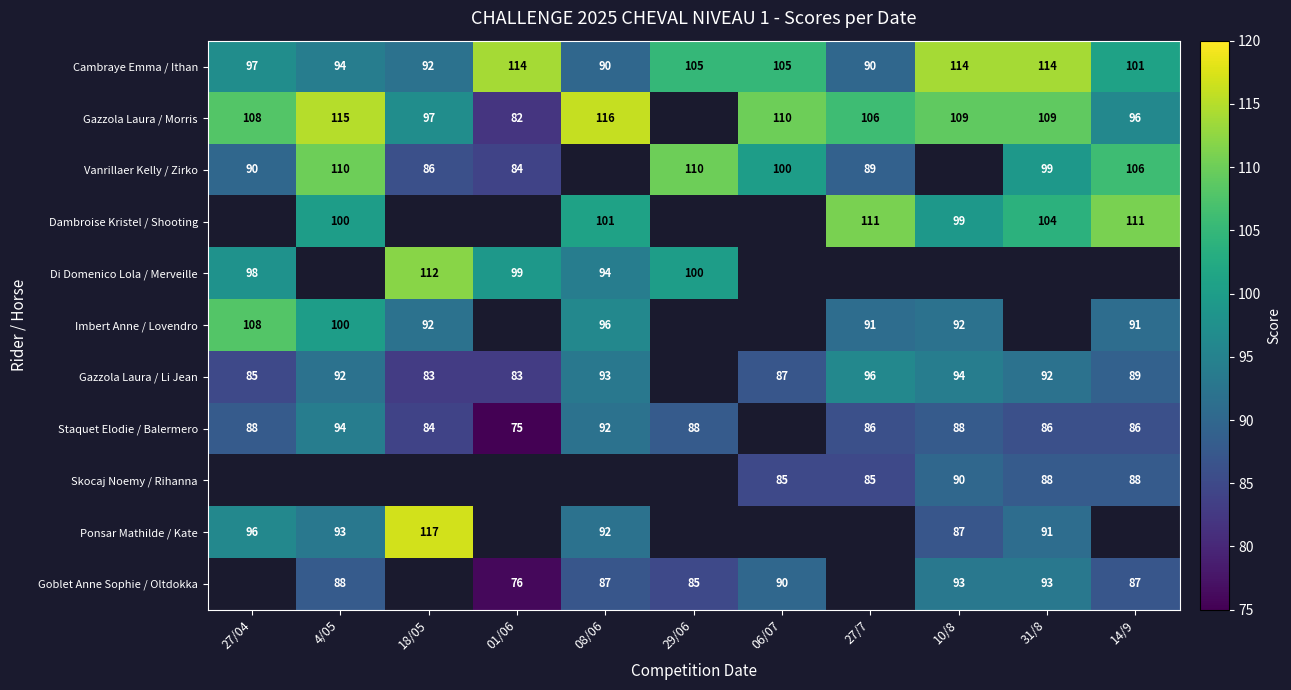

Between 4/05 and 08/06, which is larger?

4/05